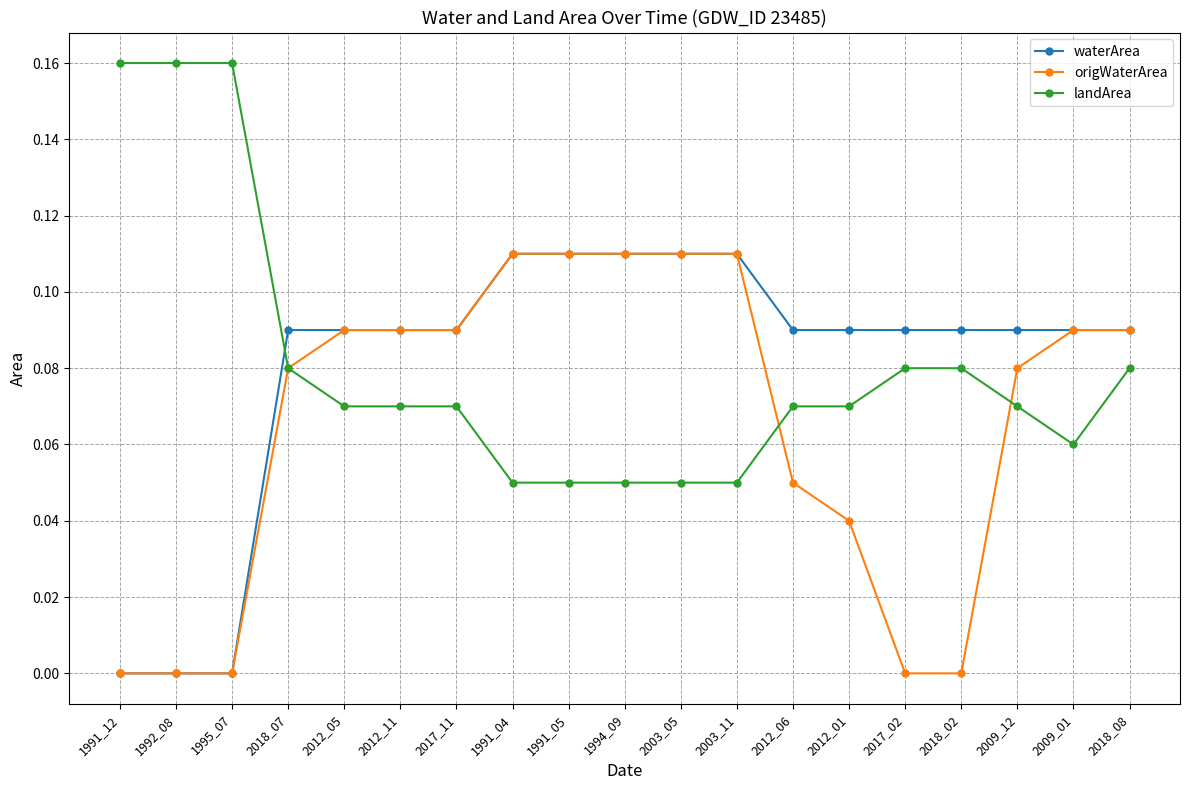

Does the chart have visible grid lines?

Yes